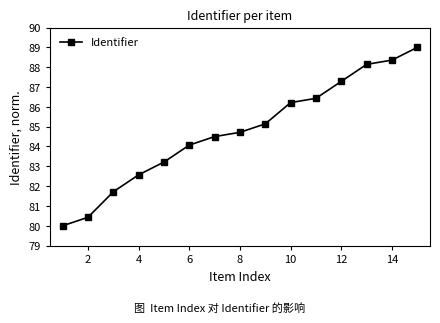

Reading right to left, list all the values displayed in this chart.

89.0	88.4	88.1	87.3	86.4	86.2	85.1	84.7	84.5	84.1	83.2	82.6	81.7	80.4	80.0